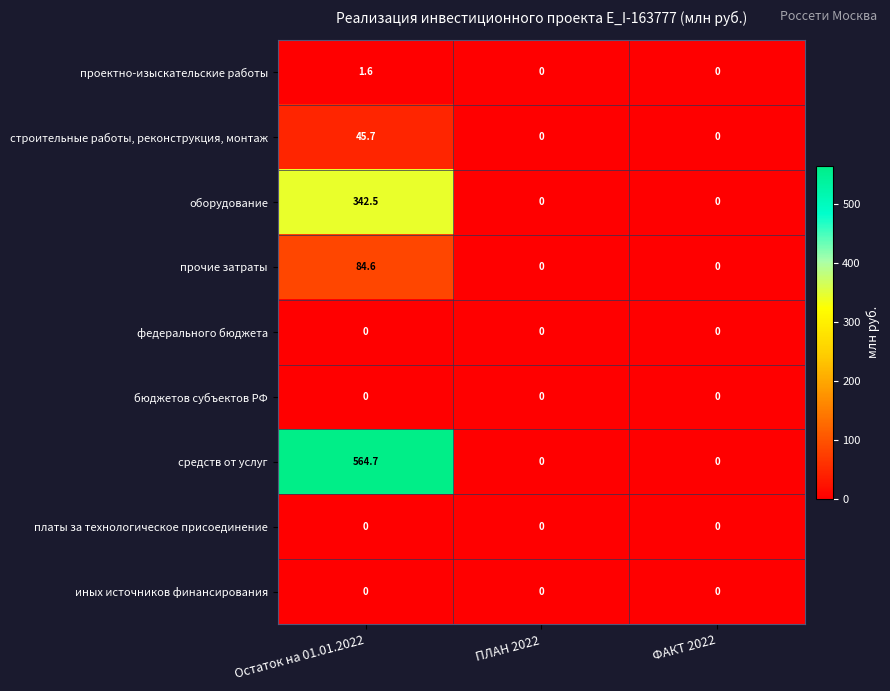

What is the difference between the highest and lowest values at Остаток на 01.01.2022?

564.7